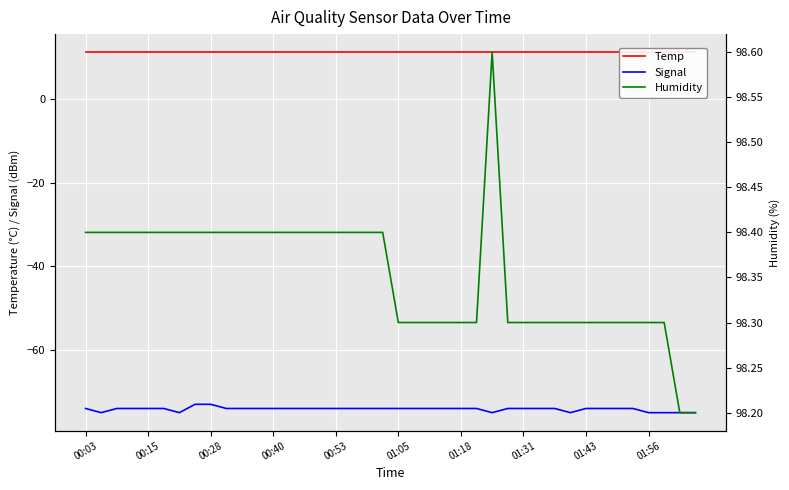

True or false: Signal has a value of -46 at 01:18.

False